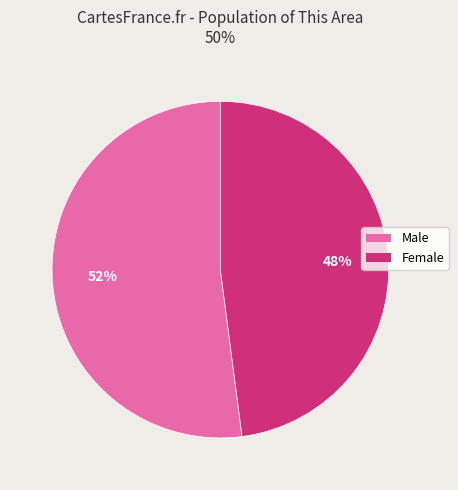

What is the ratio of the value at Male to the value at Female?

1.1